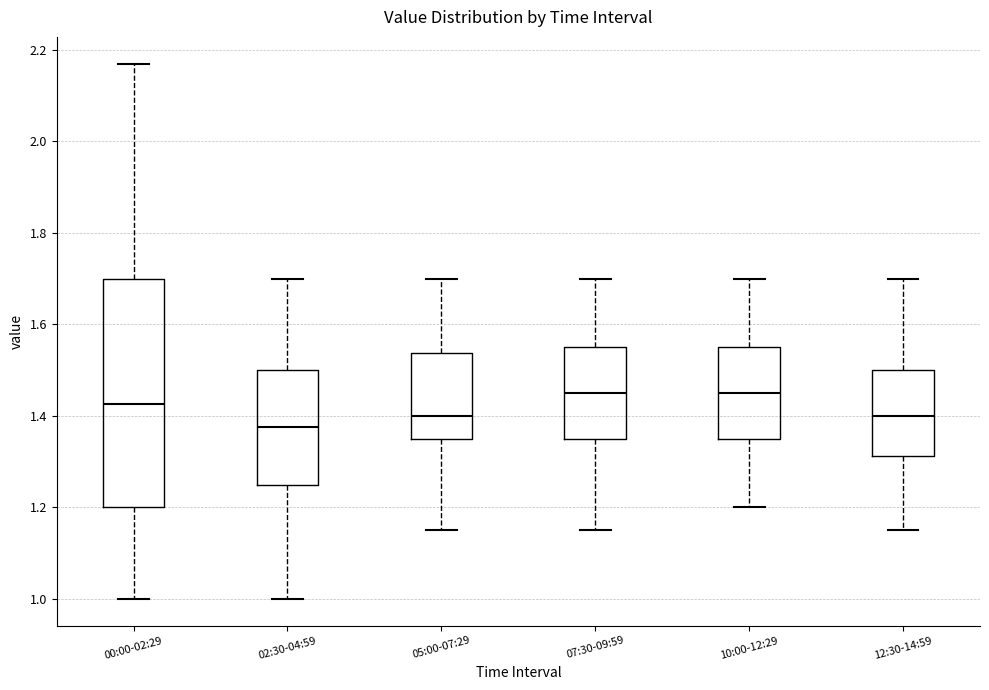

Which box is the tallest, from its lower edge to its upper edge?

00:00-02:29